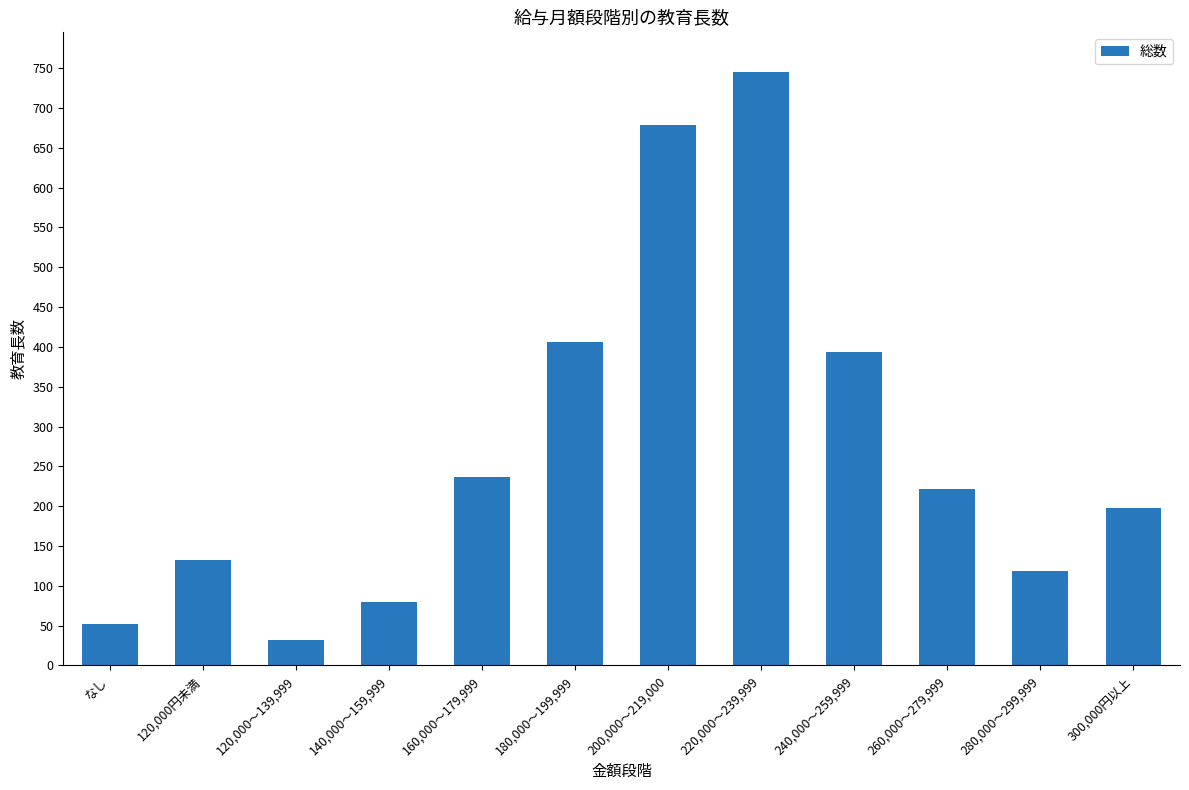

Which category has the highest value across all series?

220,000～239,999